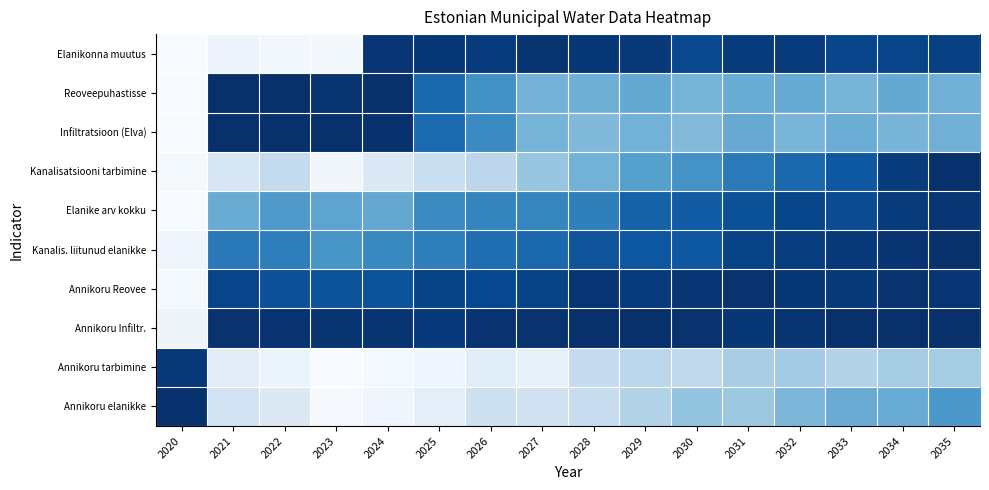

At how many categories does at least one series exceed 0?

16